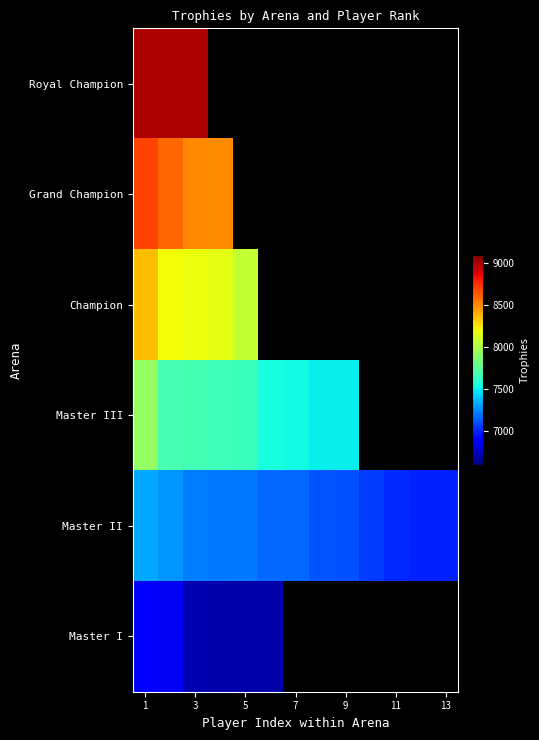

True or false: Master I has a value of 2911.3 at 3.

False